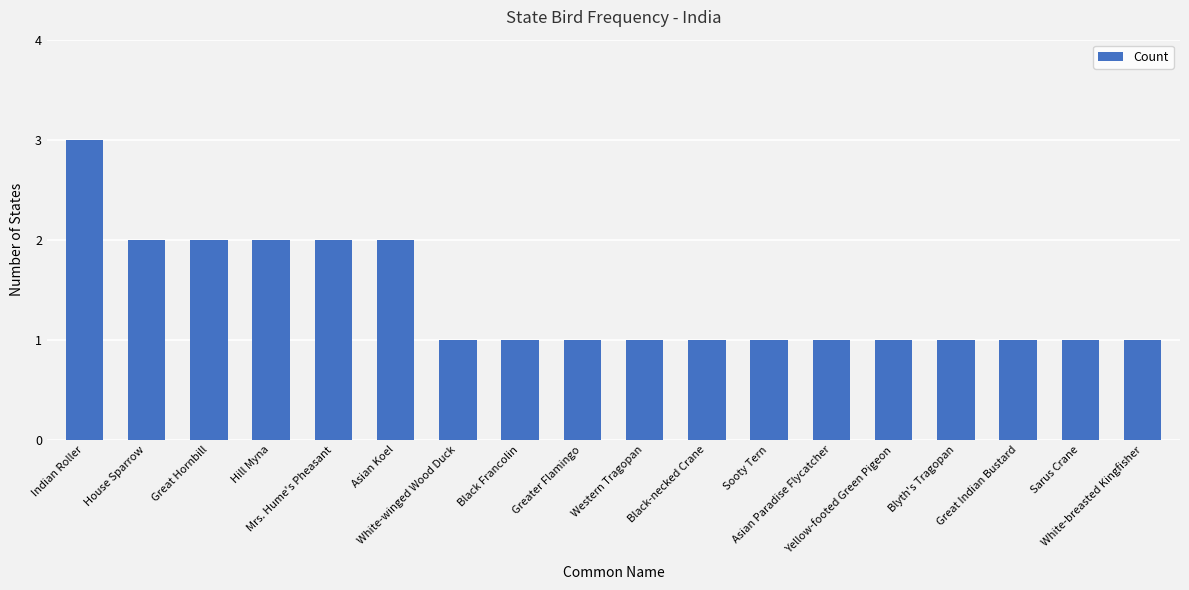

Reading right to left, extract all data points from this chart.

White-breasted Kingfisher=1	Sarus Crane=1	Great Indian Bustard=1	Blyth's Tragopan=1	Yellow-footed Green Pigeon=1	Asian Paradise Flycatcher=1	Sooty Tern=1	Black-necked Crane=1	Western Tragopan=1	Greater Flamingo=1	Black Francolin=1	White-winged Wood Duck=1	Asian Koel=2	Mrs. Hume's Pheasant=2	Hill Myna=2	Great Hornbill=2	House Sparrow=2	Indian Roller=3